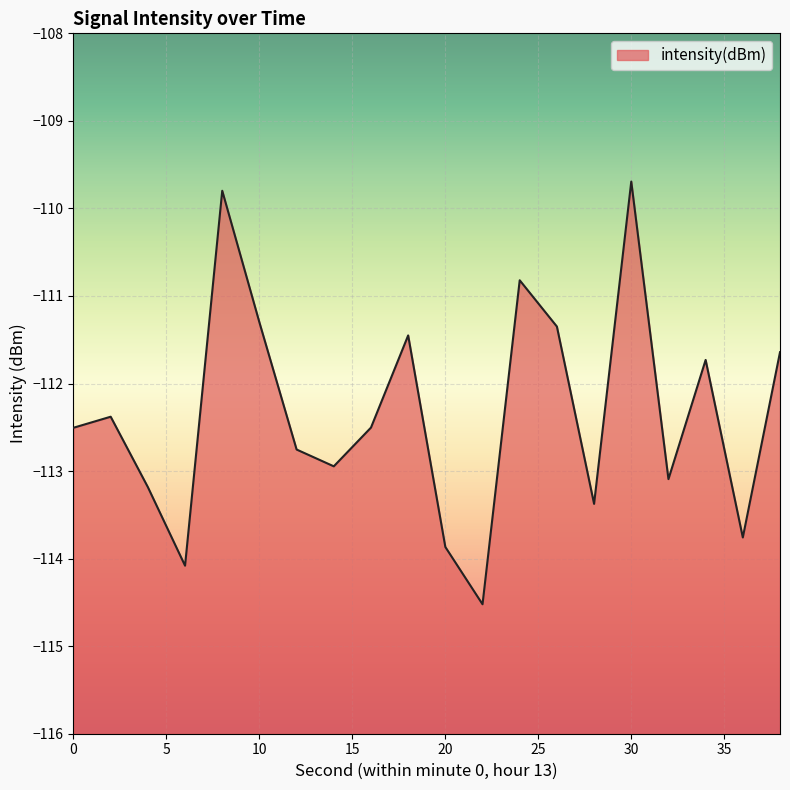

What is the approximate value at 30?

-109.7